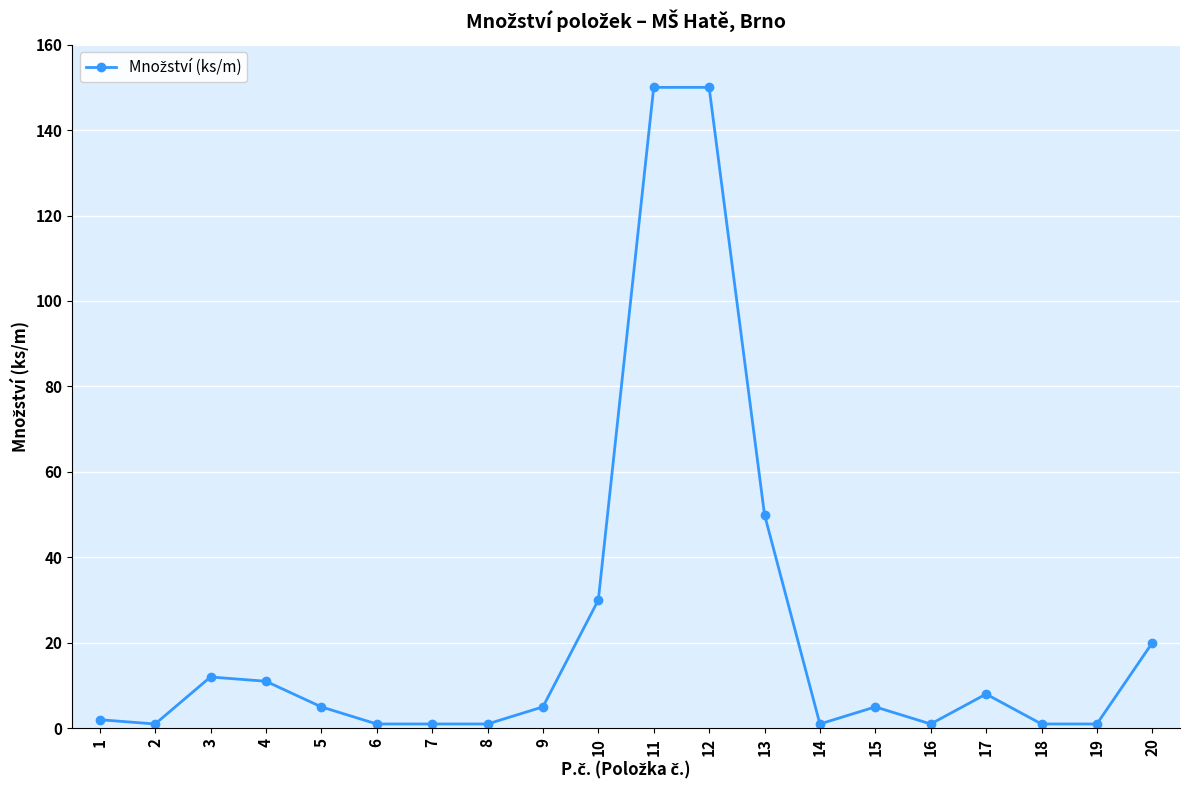

What is the maximum value shown in the chart?

150